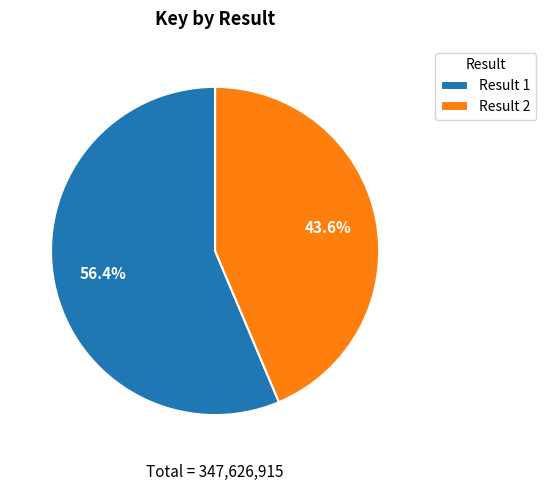

Which slice is the largest?

Result 1